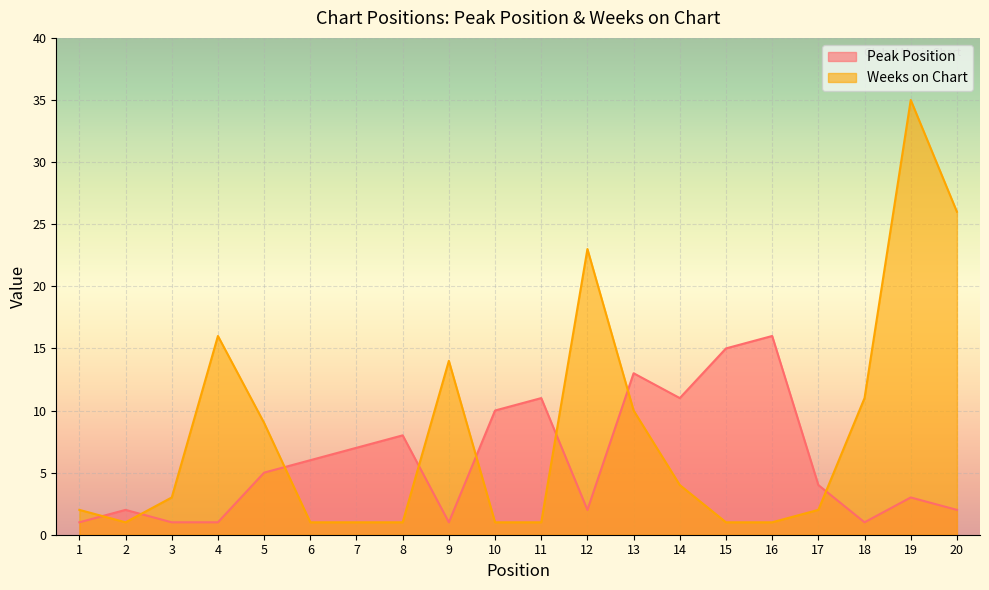

What are all the series names shown in the legend?

Peak Position, Weeks on Chart